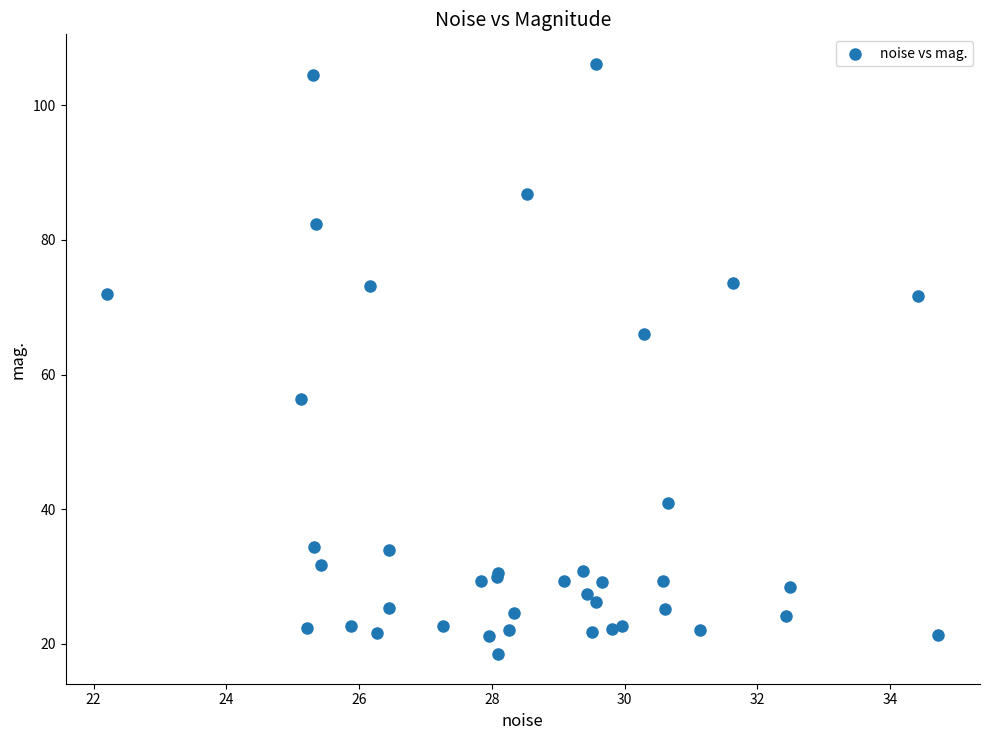

What Y value in the scatter plot is closest to 62?

66.0